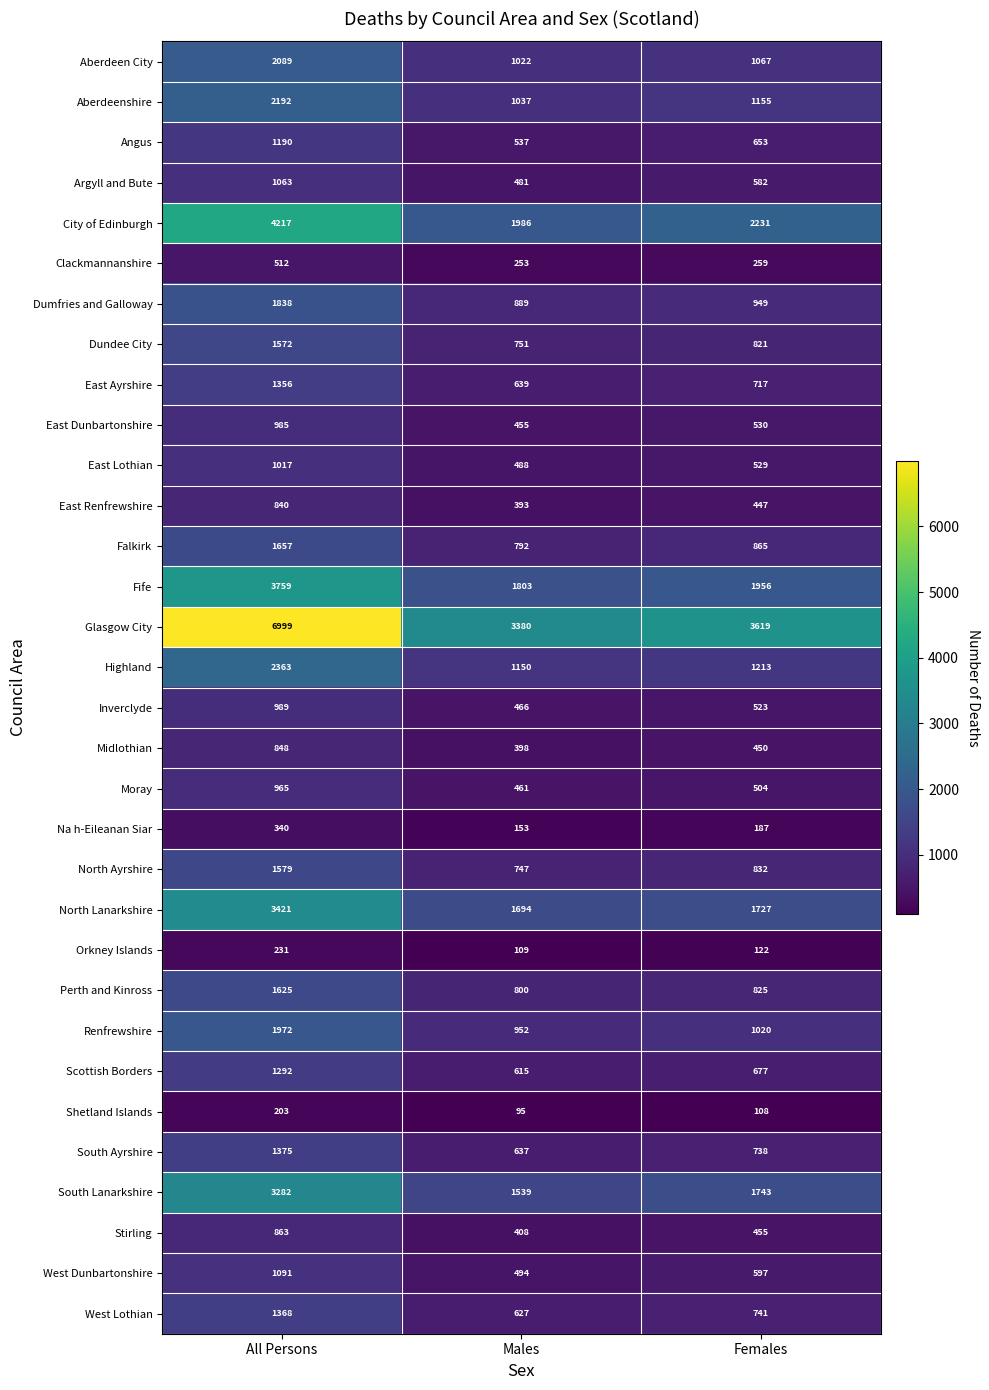

Which series changed the most between Males and Females?

City of Edinburgh